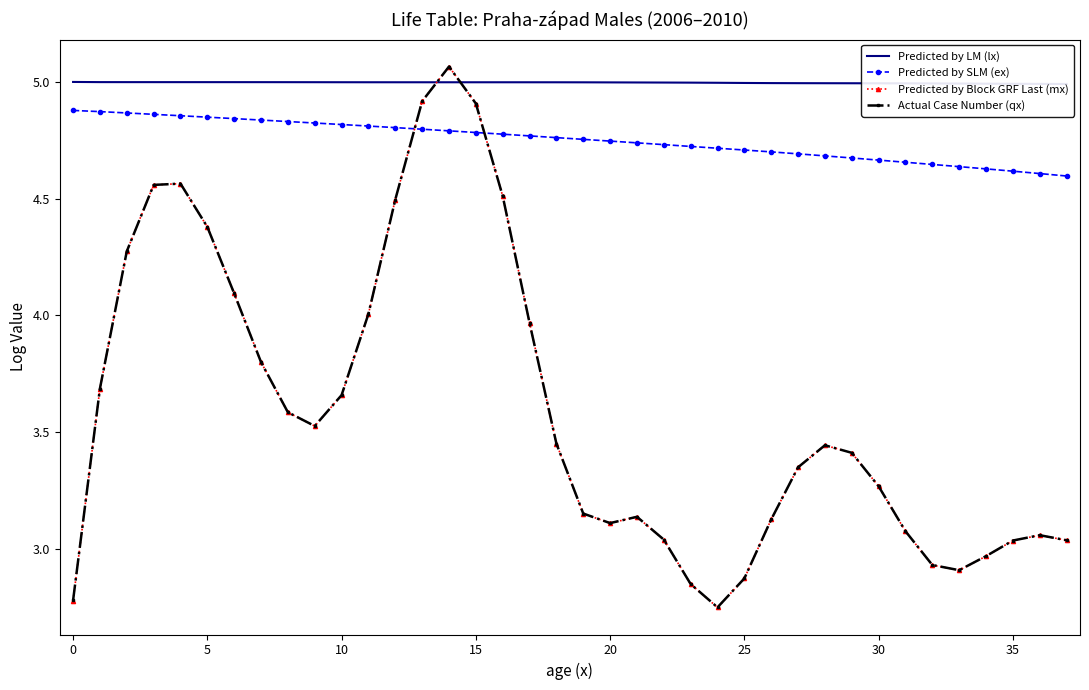

What is the total value across all series at 15?

19.0